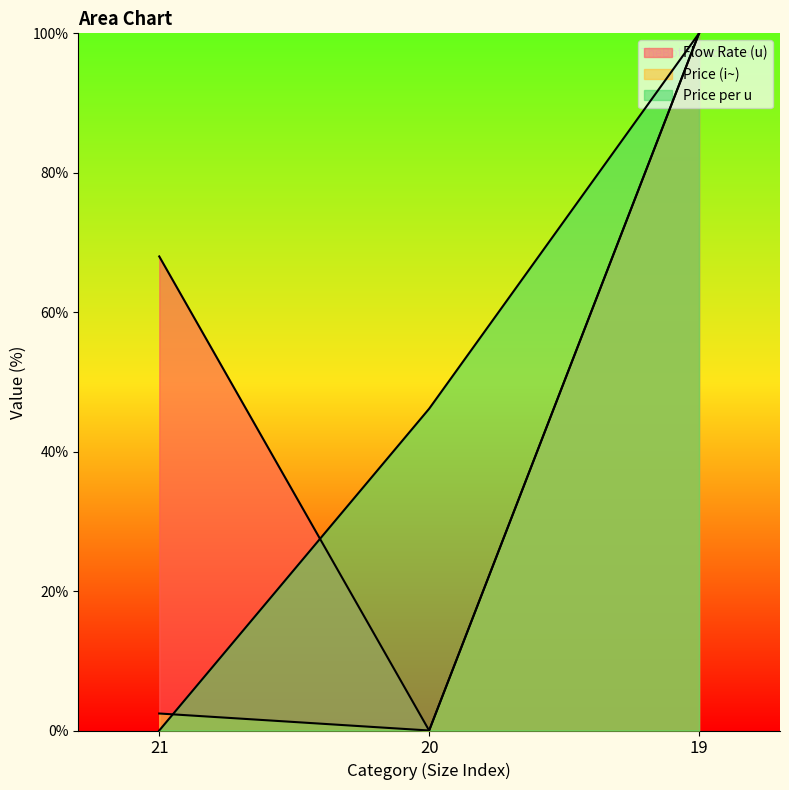

The Price (i~) series shows 2.4 at 21. True or false?

True